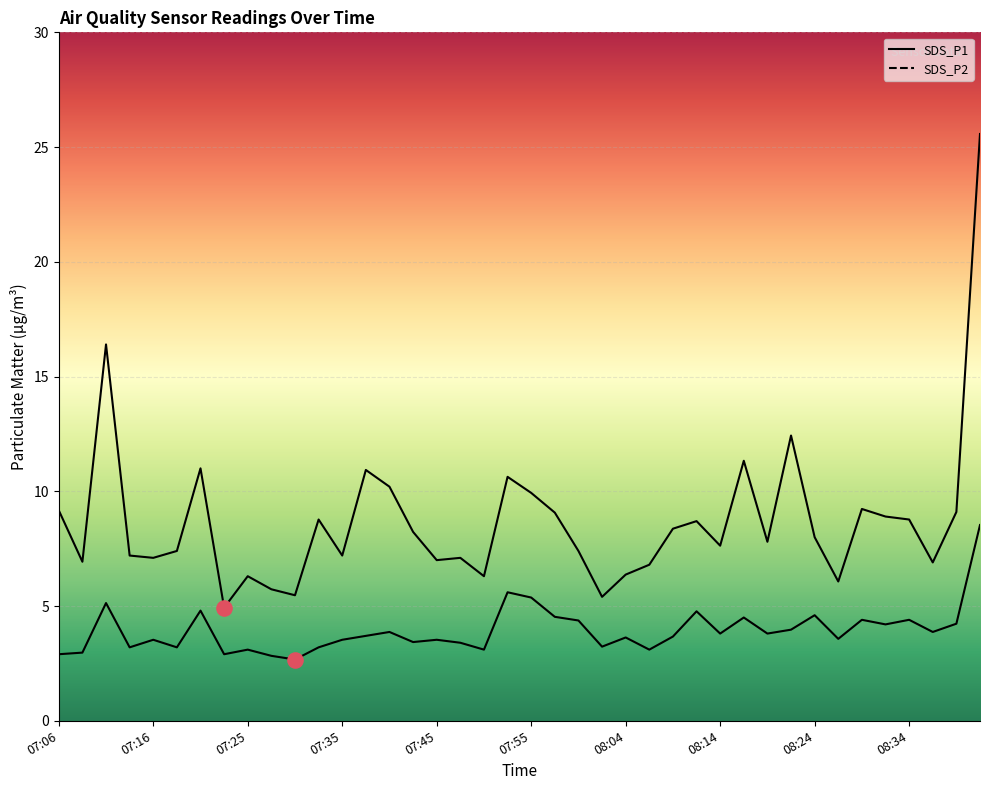

Which series reaches the minimum Y coordinate?

SDS_P2